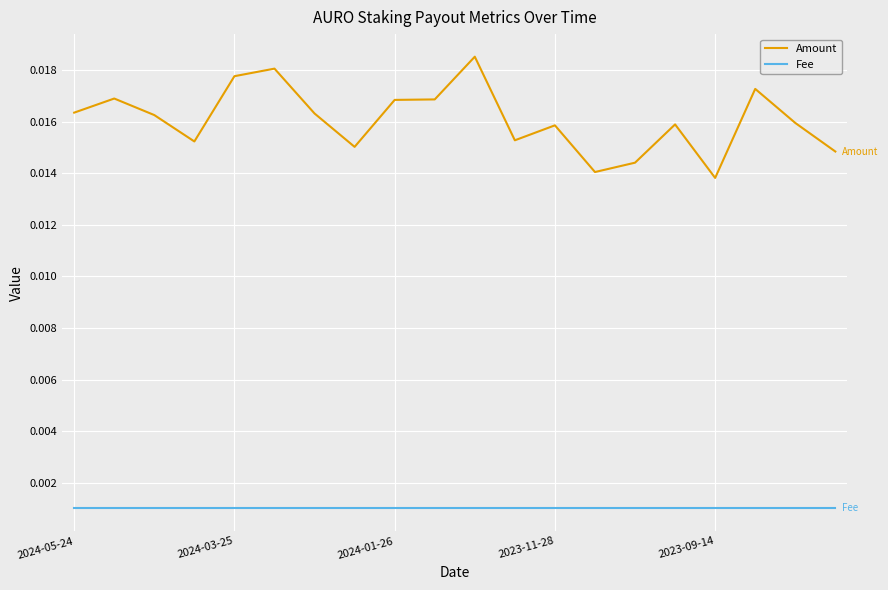

True or false: Amount and Fee cross at least once.

False